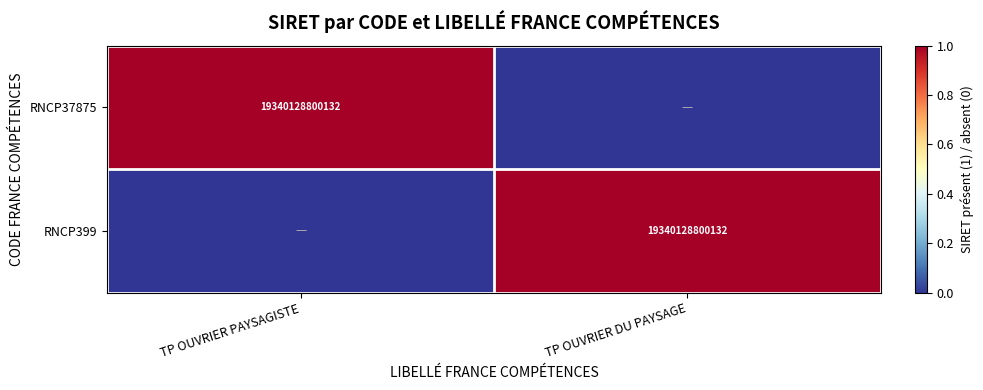

How many data points does each series have?

2